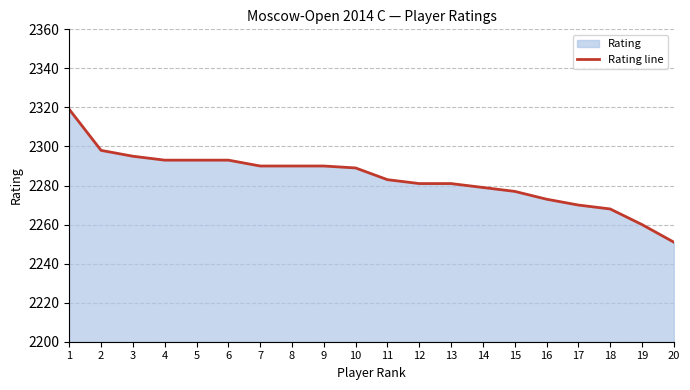

How many data points are above 2289?

9